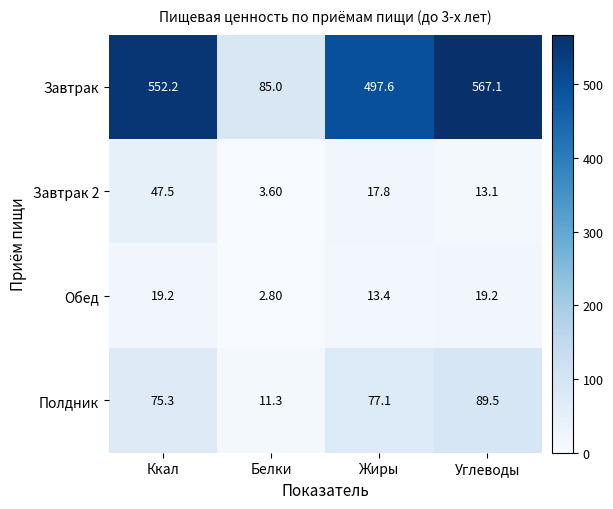

At which category does the chart reach its minimum across all series?

Белки